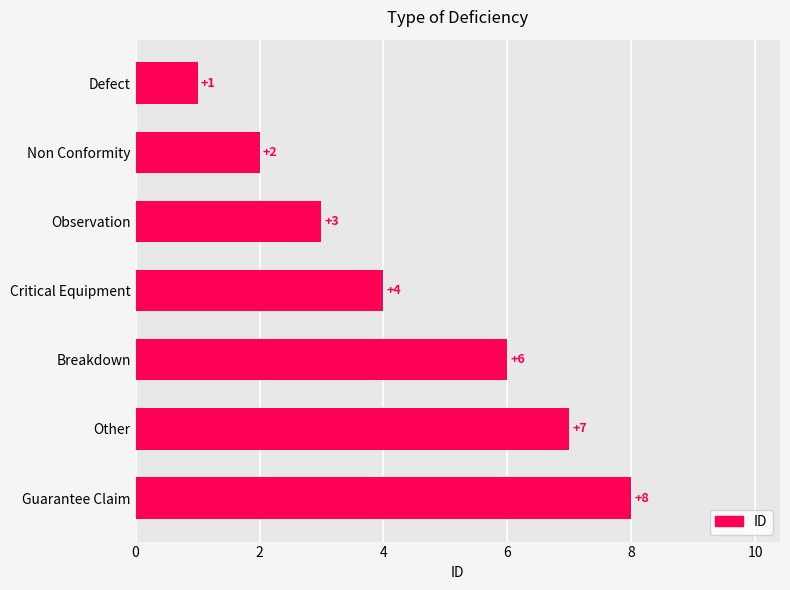

Reading bottom to top, transcribe all the data shown in this chart.

Guarantee Claim=8	Other=7	Breakdown=6	Critical Equipment=4	Observation=3	Non Conformity=2	Defect=1